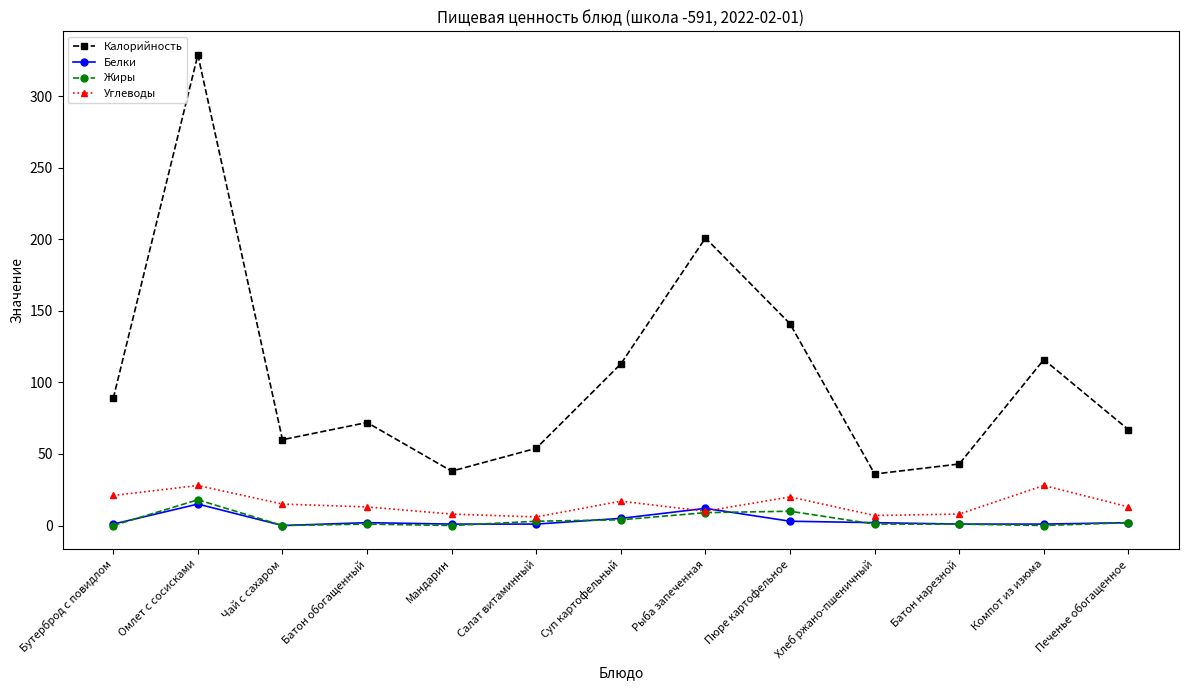

Is the value of Жиры at Пюре картофельное greater than the value of Калорийность at Салат витаминный?

No